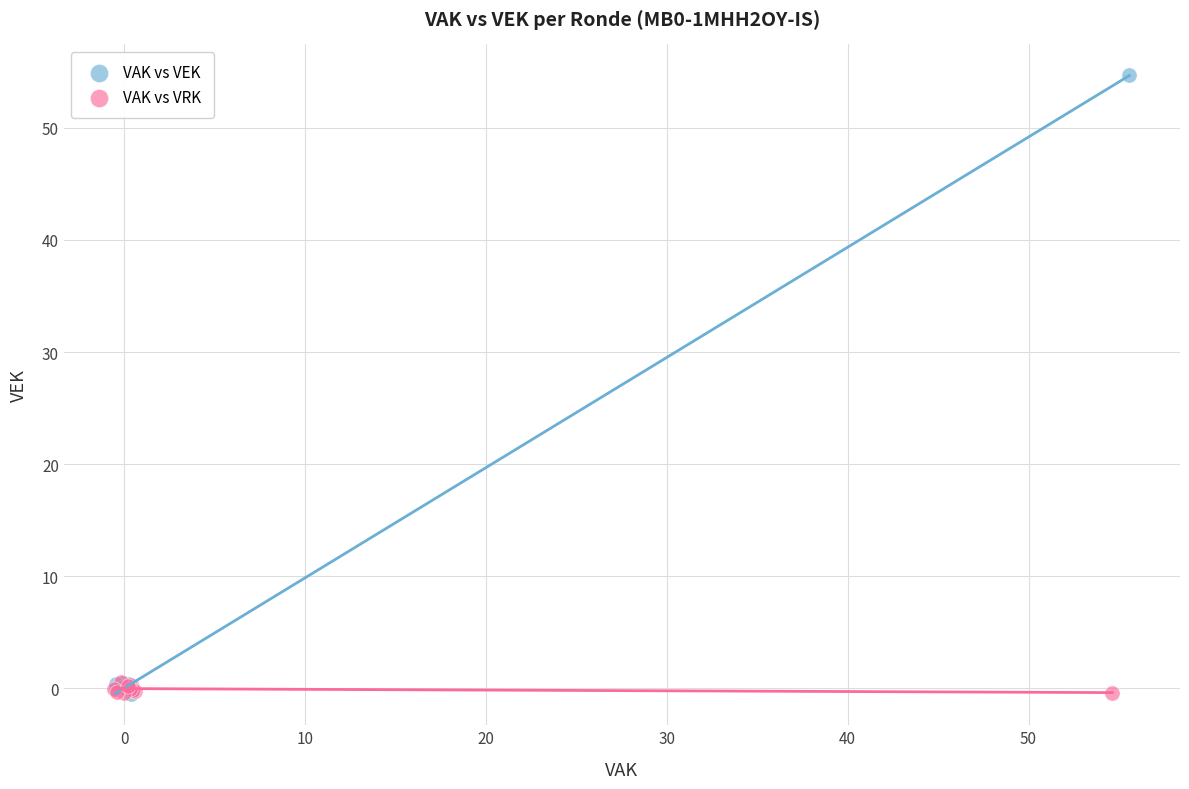

Which series reaches the maximum Y coordinate?

VAK vs VEK